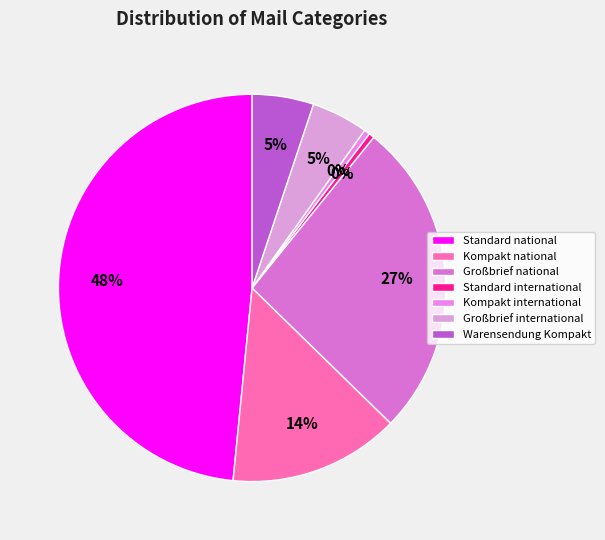

To the nearest percent, what is the difference between the Kompakt national and Großbrief national slice percentages?

12%